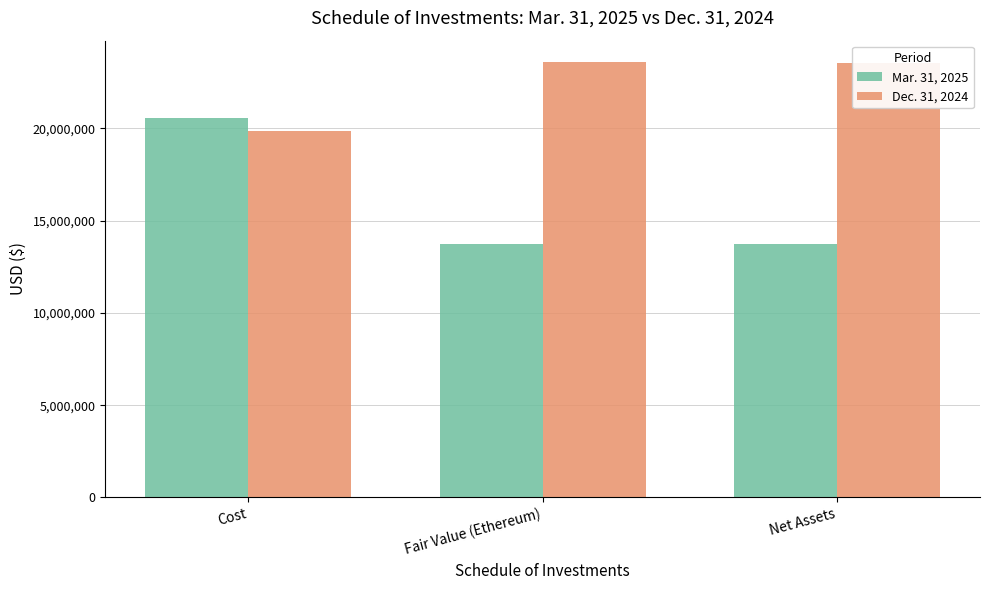

True or false: Dec. 31, 2024 has a value of 12773420 at Cost.

False